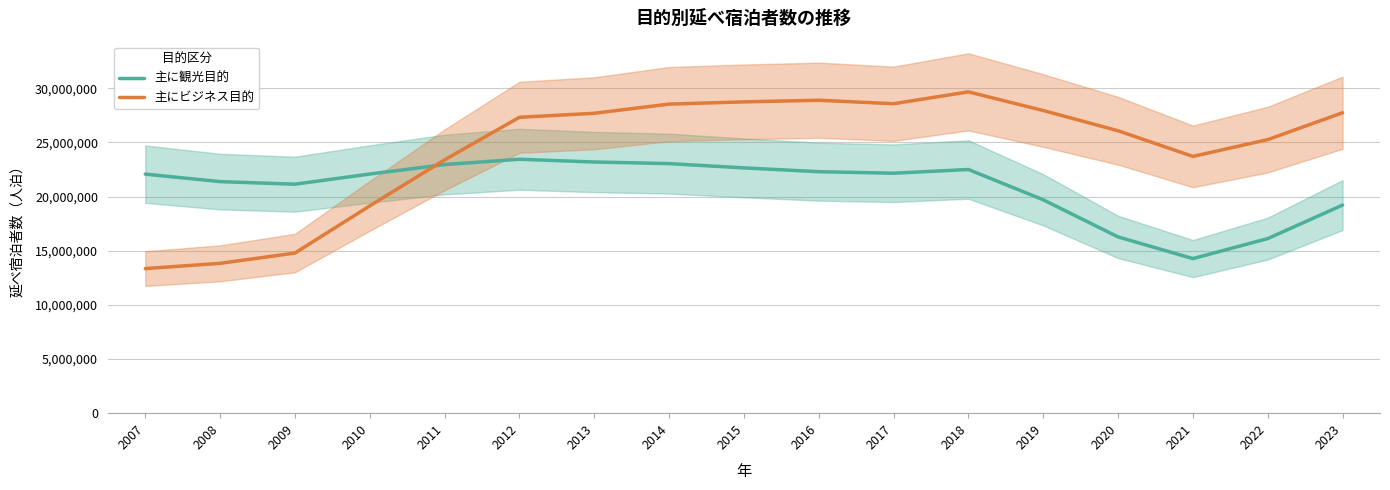

Rank the series by their average value, from lowest to highest.

主に観光目的, 主にビジネス目的